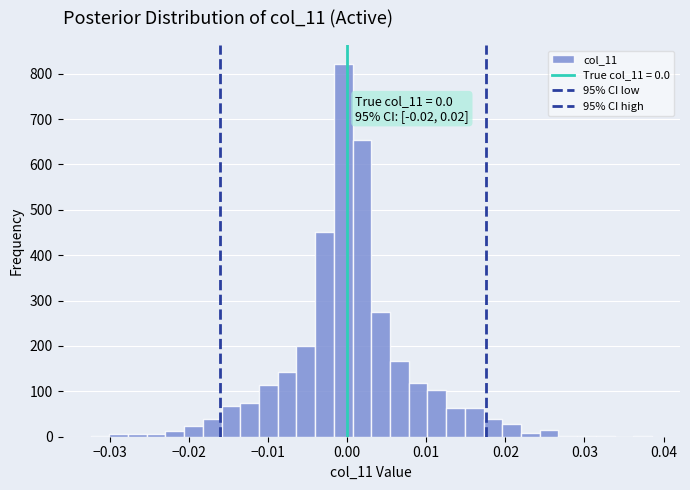

Around what value on the x-axis is the tallest bar? Give the approximate position of its centre, as read against the axis.

0.000